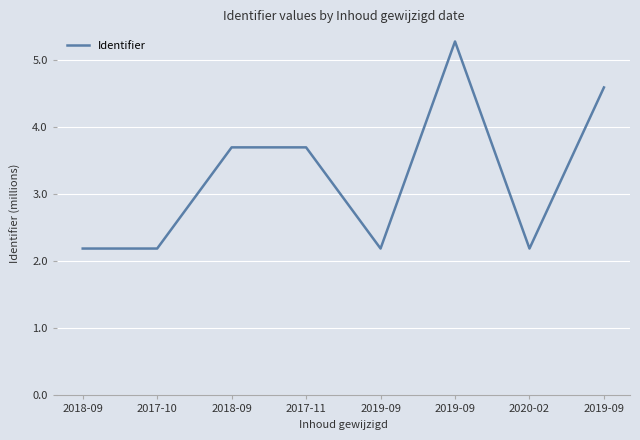

Does the chart have visible grid lines?

Yes